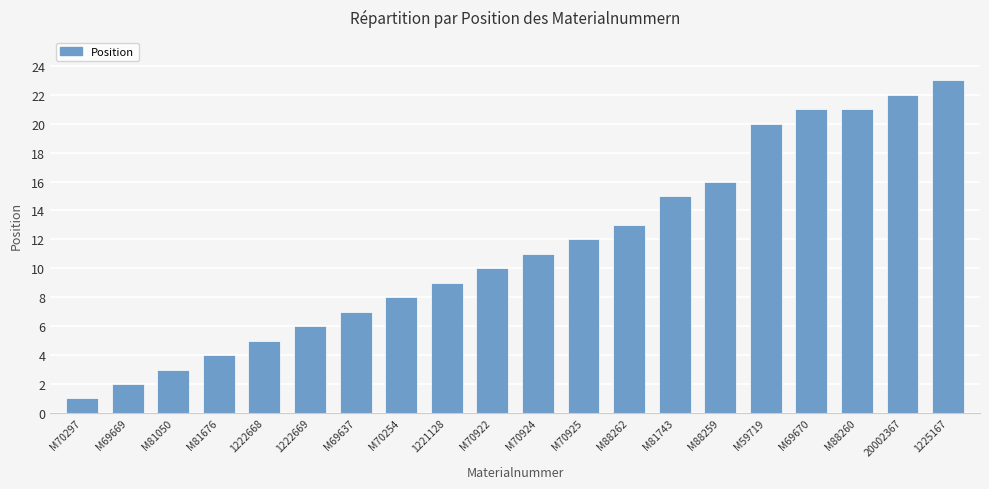

Does the chart contain stacked bars?

No